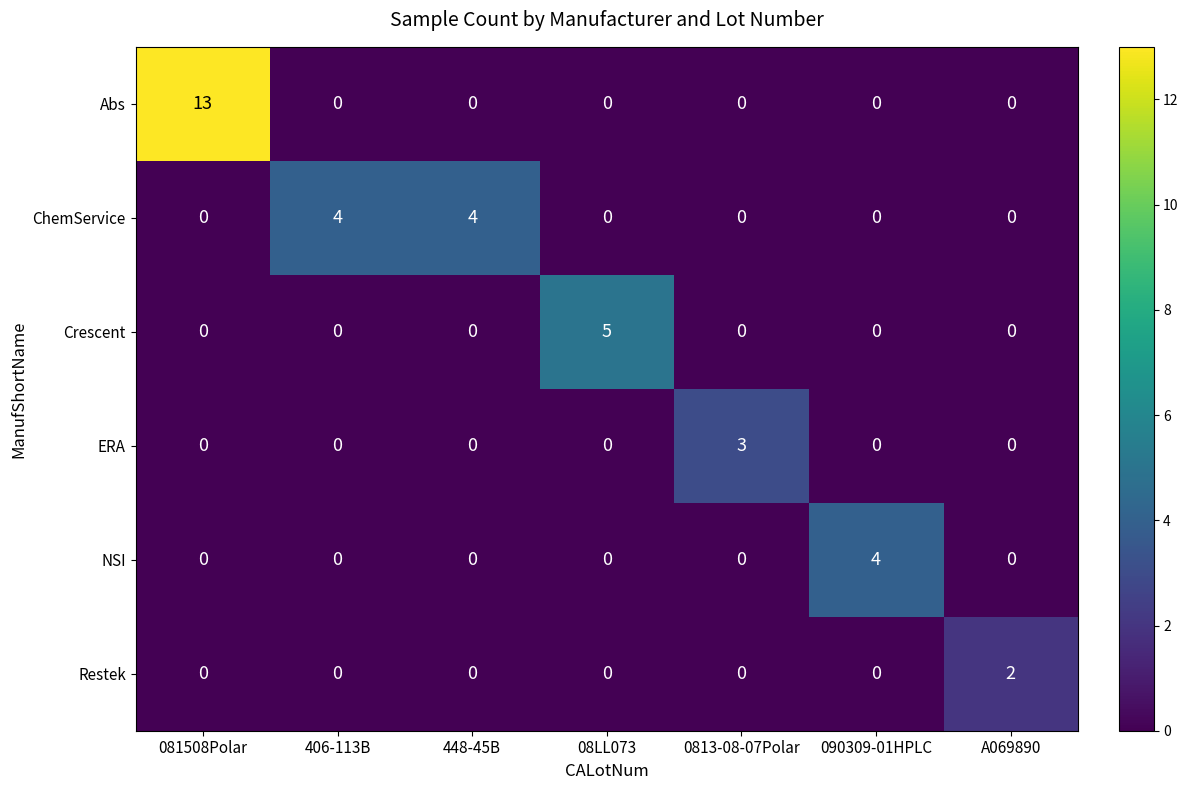

What is the sum of all NSI values?

4